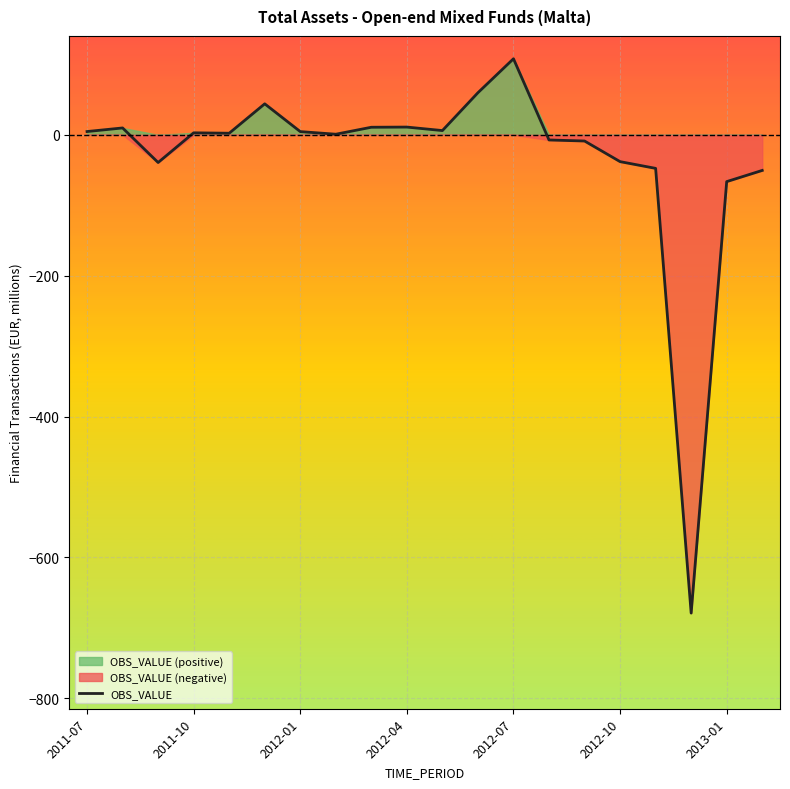

The value at 7 is 1.1. True or false?

False